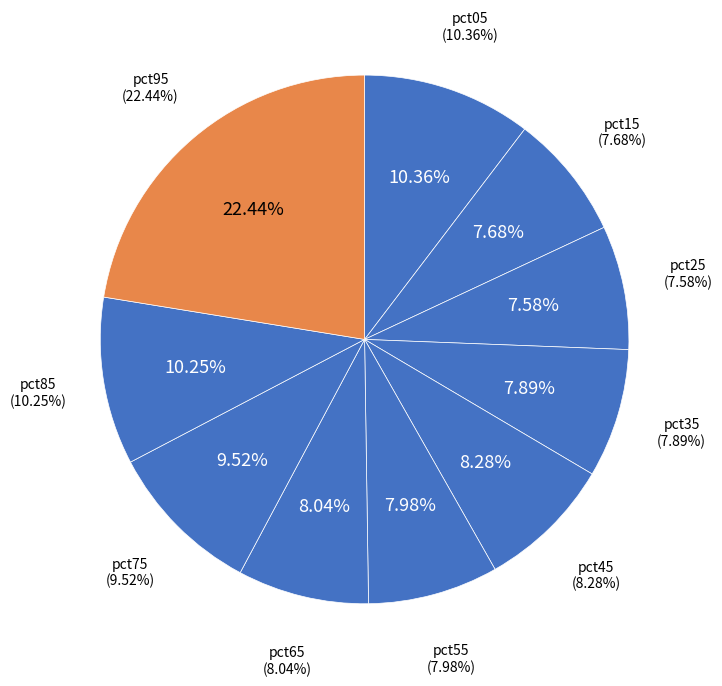

Combined, do pct75 and pct55 account for over 50%?

No